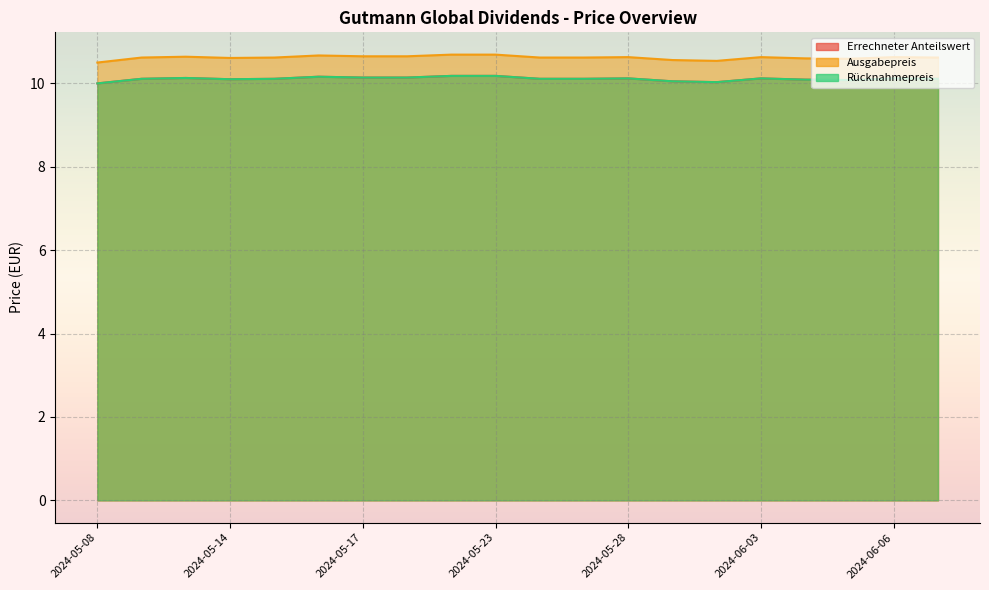

Count the number of data series in this chart.

3